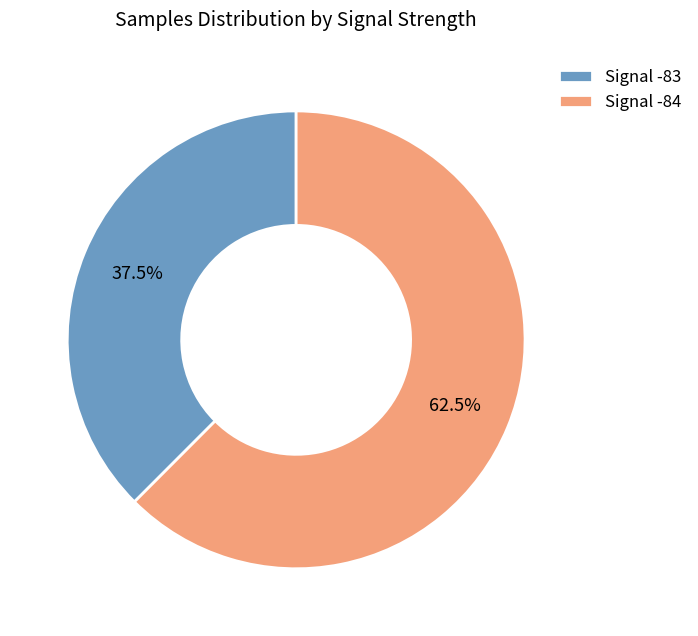

Rank the categories by value from highest to lowest.

Signal -84, Signal -83